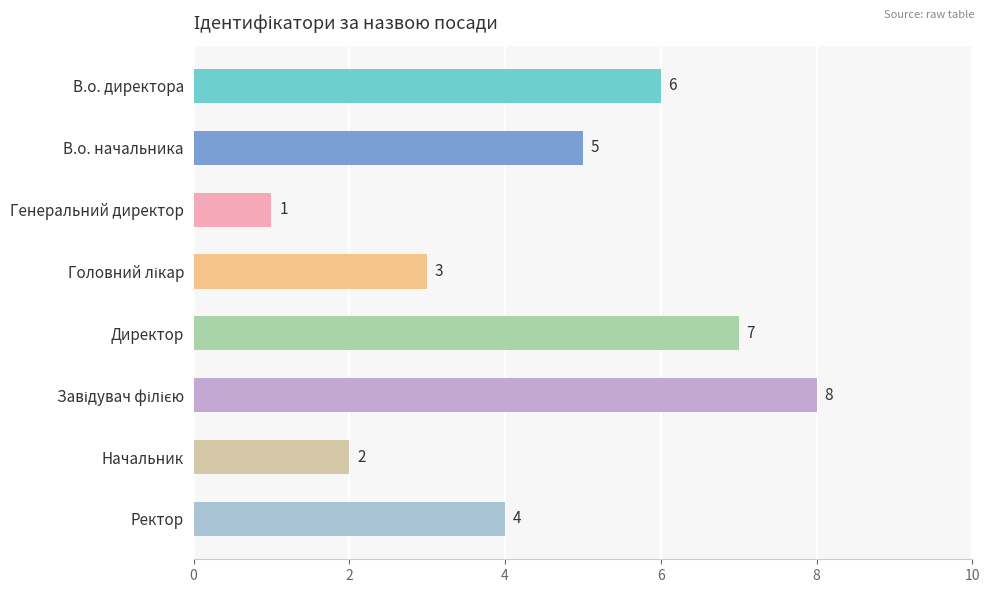

Which category has the lowest value across all series?

Генеральний директор